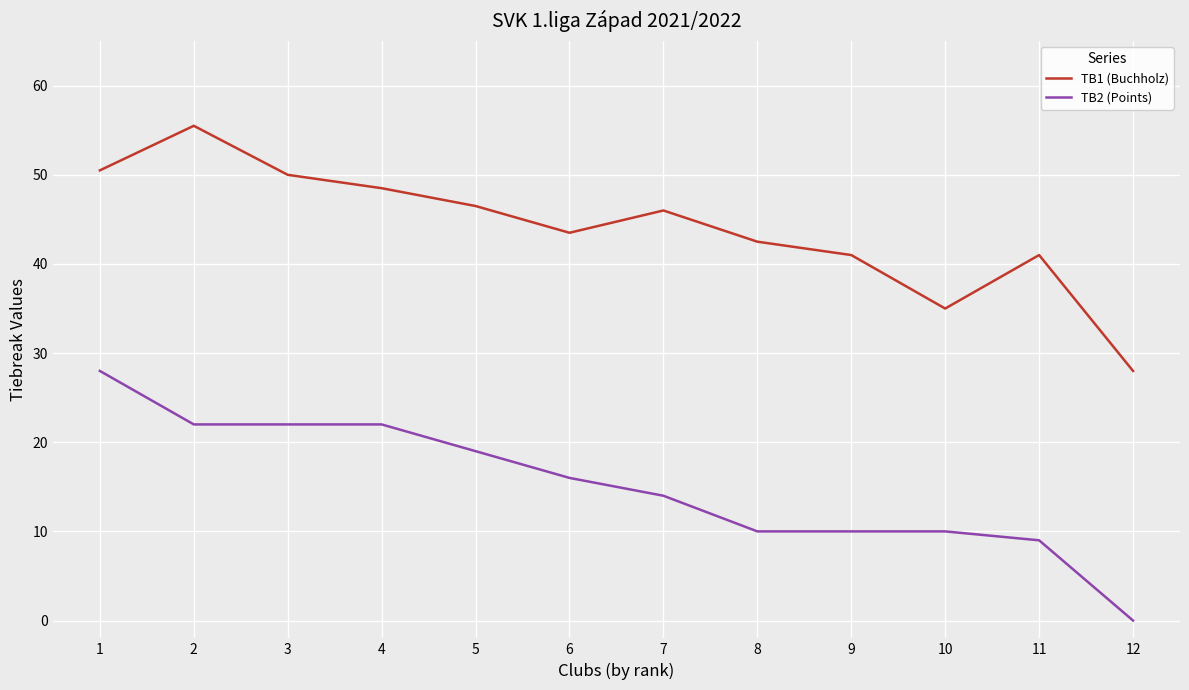

What is the difference between the TB1 (Buchholz) values at 1 and 9?

9.5